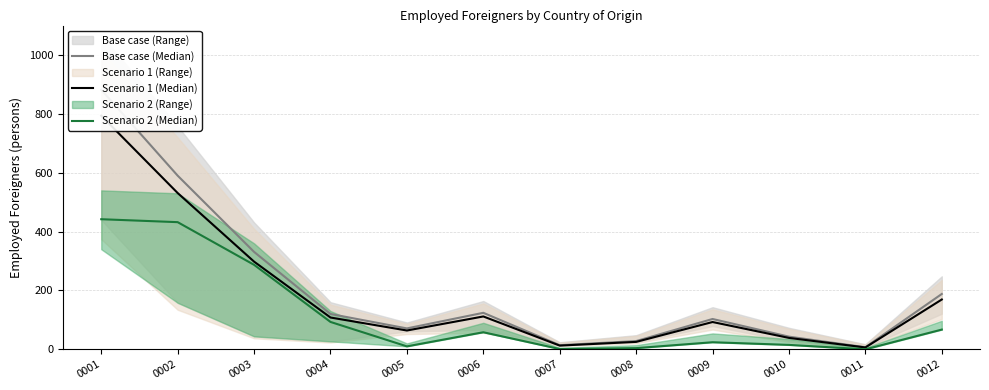

True or false: Scenario 2 (Median) and Scenario 1 (Median) cross at least once.

False